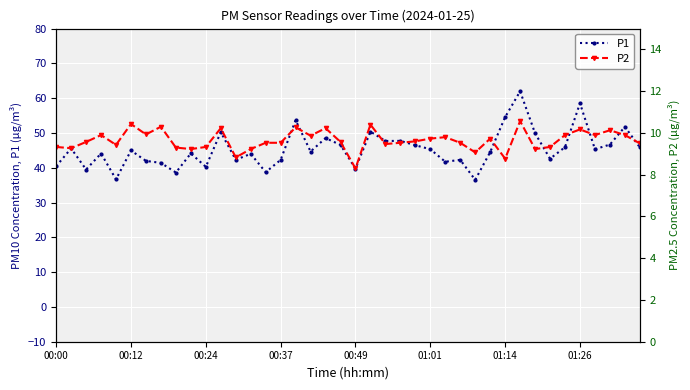

What is the difference between the second highest and minimum values in the P1 series?

22.0